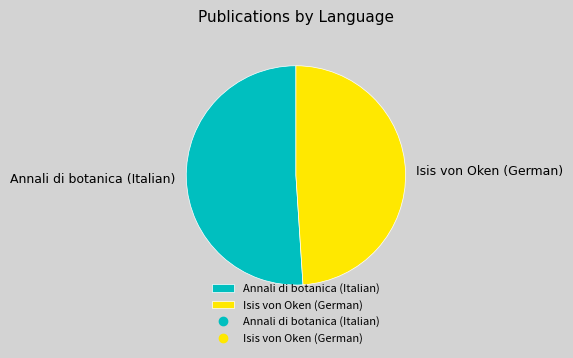

Do Isis von Oken (German) and Annali di botanica (Italian) together represent more than half of the pie?

Yes